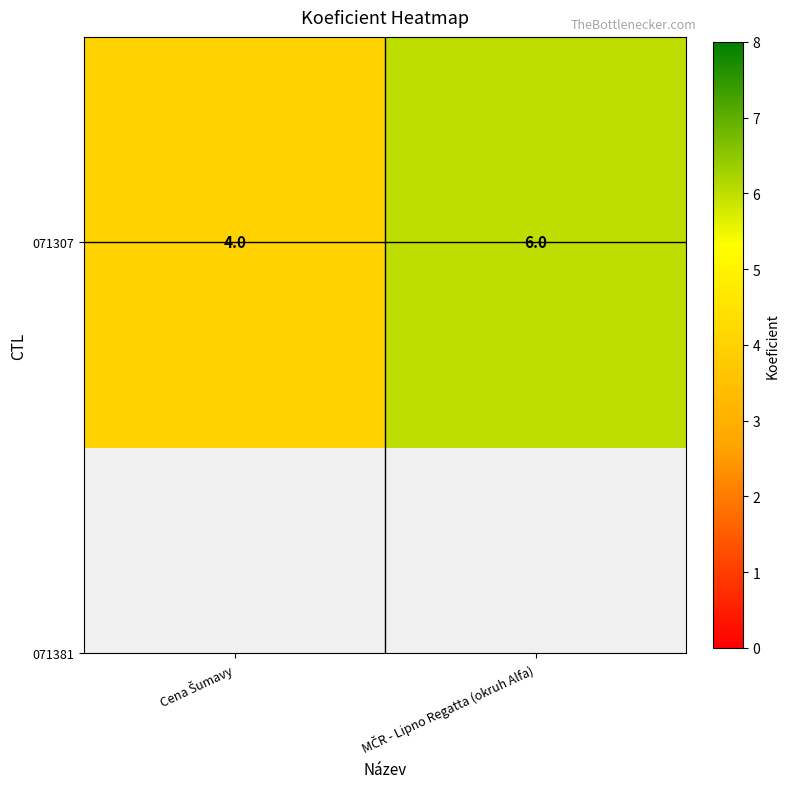

What is the sum of the values at MČR - Lipno Regatta (okruh Alfa) and Cena Šumavy?

10